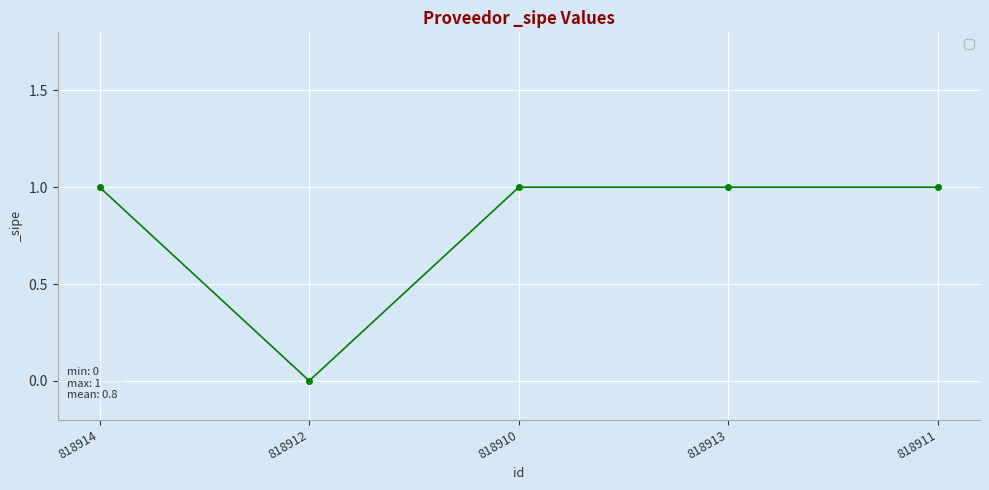

Count the number of data series in this chart.

1